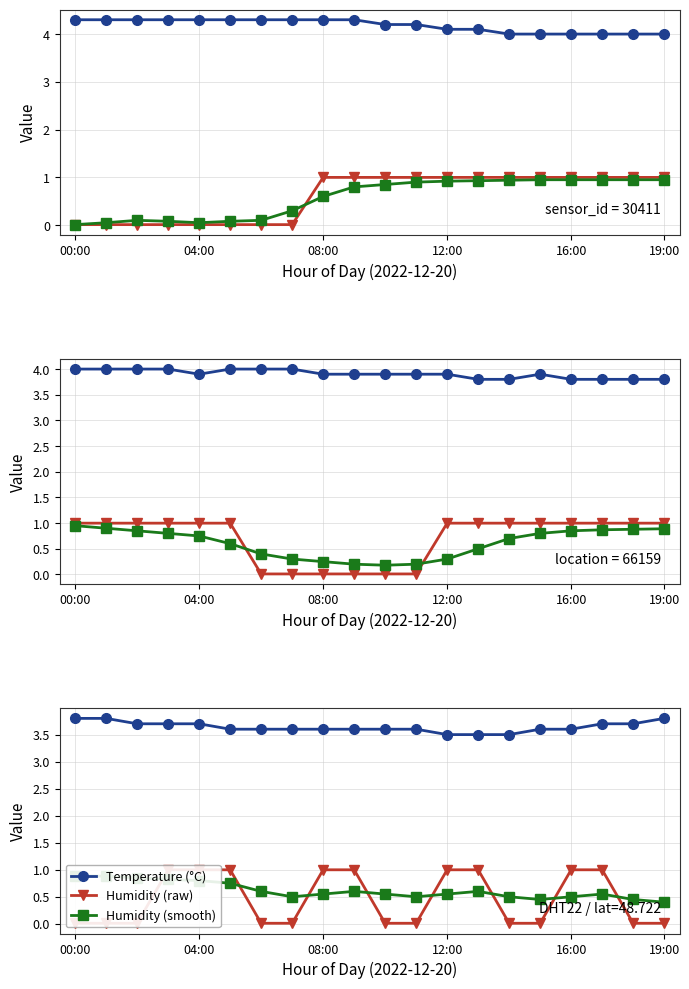

Which series has the largest range (max minus min)?

Humidity (raw)